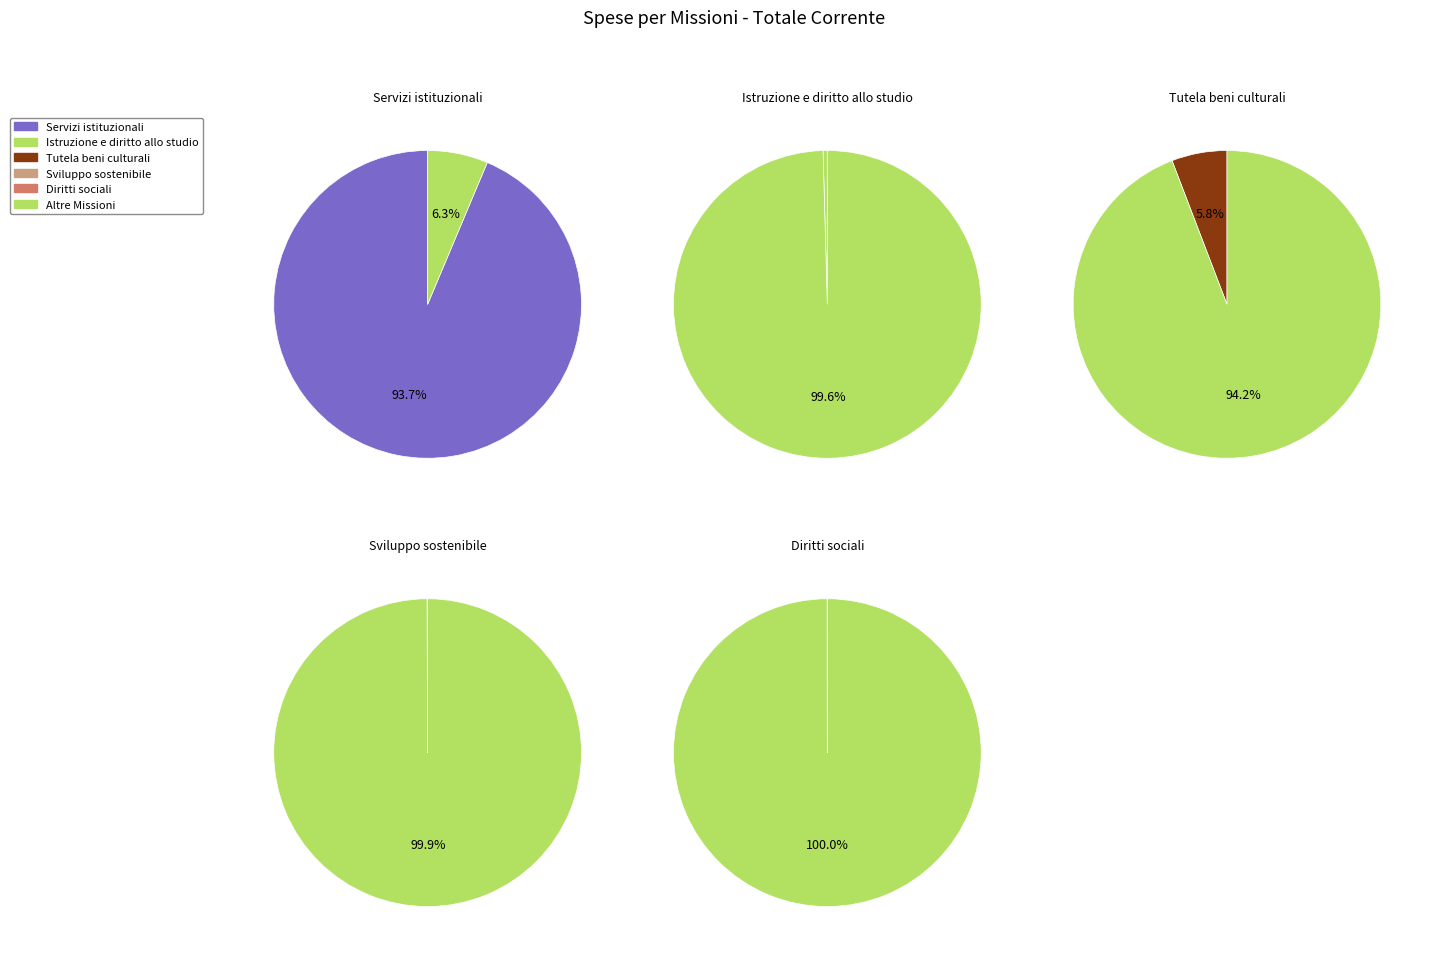

How many slices are in this pie chart?

6